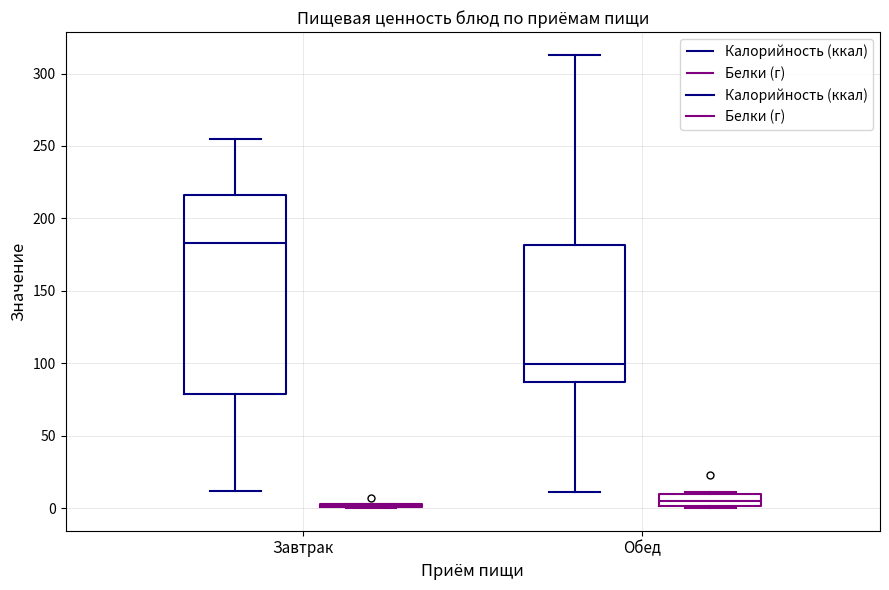

Which box is the tallest, from its lower edge to its upper edge?

Завтрак (Калорийность (ккал))